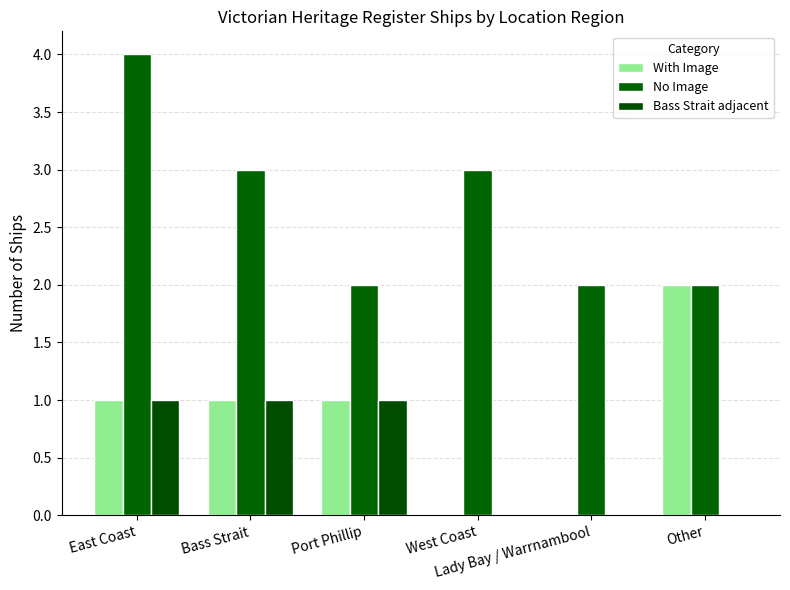

The value of No Image at Bass Strait is 5. True or false?

False